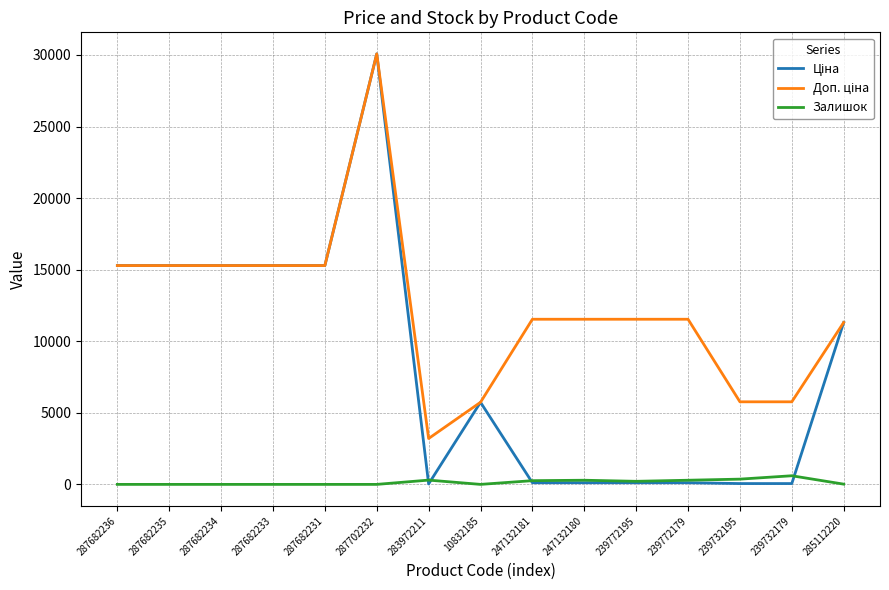

At which category does the chart reach its peak across all series?

287702232